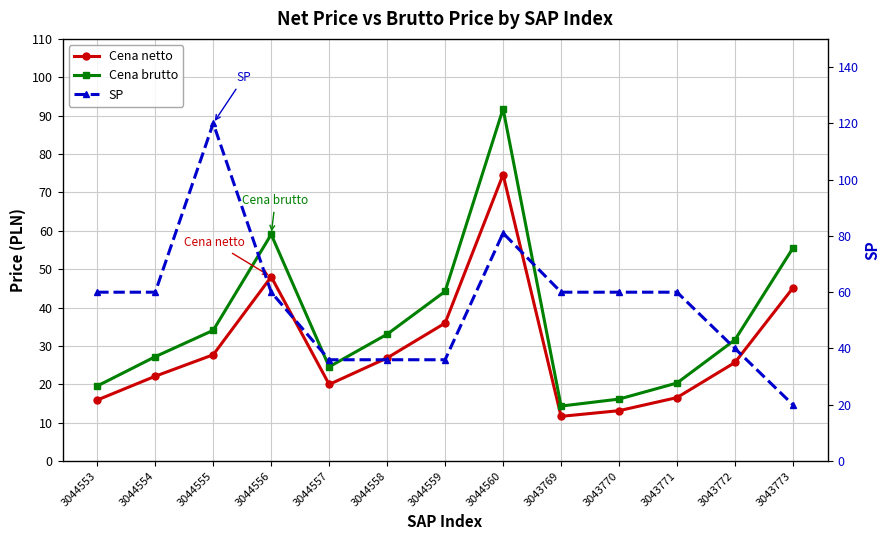

Reading right to left, list all the values displayed in this chart.

Cena netto: 3043773=45.1	3043772=25.7	3043771=16.5	3043770=13.1	3043769=11.7	3044560=74.6	3044559=36.0	3044558=26.9	3044557=20.0	3044556=48.0	3044555=27.7	3044554=22.1	3044553=15.9
Cena brutto: 3043773=55.5	3043772=31.6	3043771=20.3	3043770=16.1	3043769=14.3	3044560=91.8	3044559=44.2	3044558=33.0	3044557=24.6	3044556=59.0	3044555=34.1	3044554=27.2	3044553=19.6
SP: 3043773=20.0	3043772=40.0	3043771=60.0	3043770=60.0	3043769=60.0	3044560=81.0	3044559=36.0	3044558=36.0	3044557=36.0	3044556=60.0	3044555=120.0	3044554=60.0	3044553=60.0